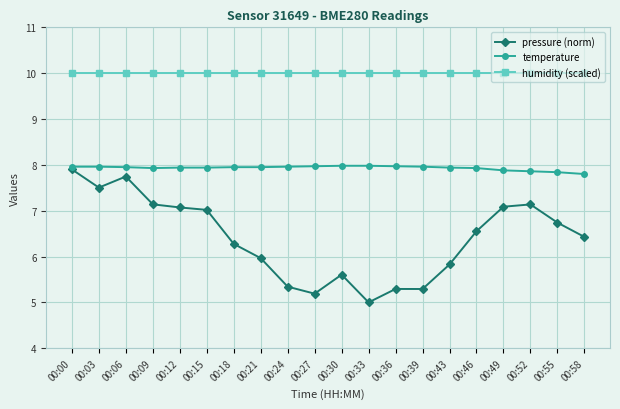

What is the value of the humidity (scaled) point at the 6th from the left?

10.0